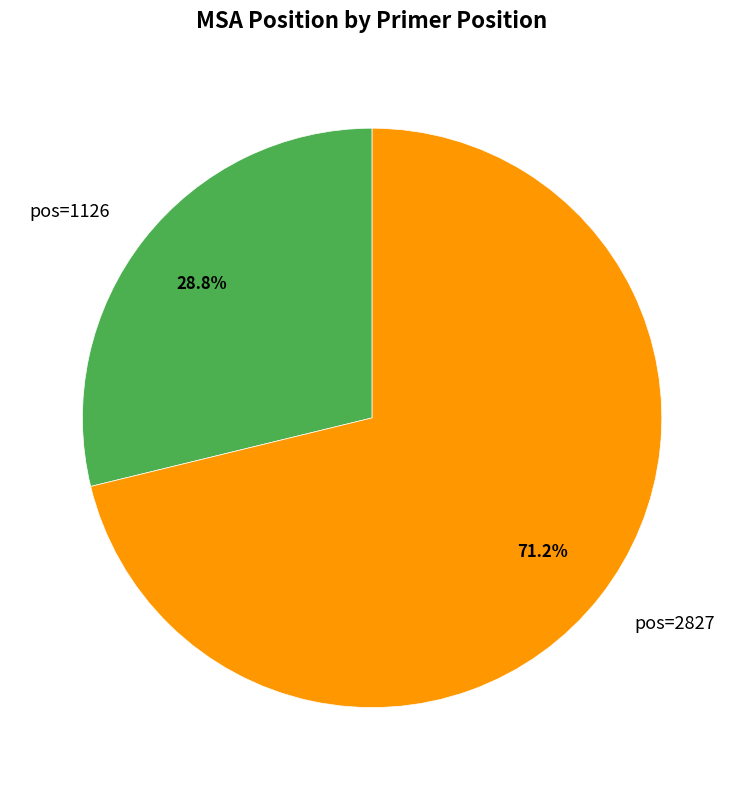

Rank the categories by value from lowest to highest.

pos=1126, pos=2827